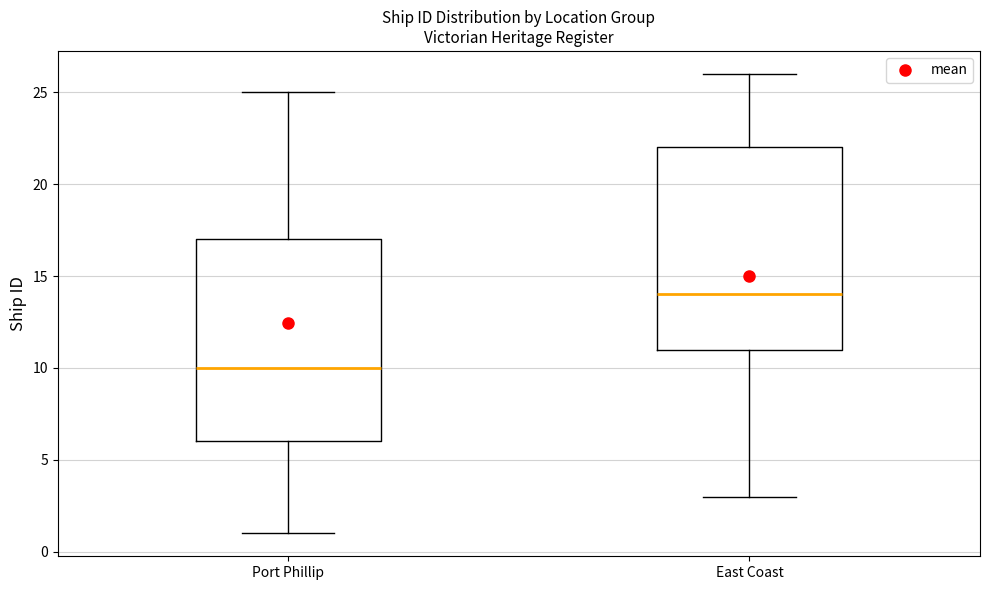

Where is the upper edge of the box for Port Phillip on the y-axis? The values are not printed on the chart, so give them approximately, as read against the axis.

17